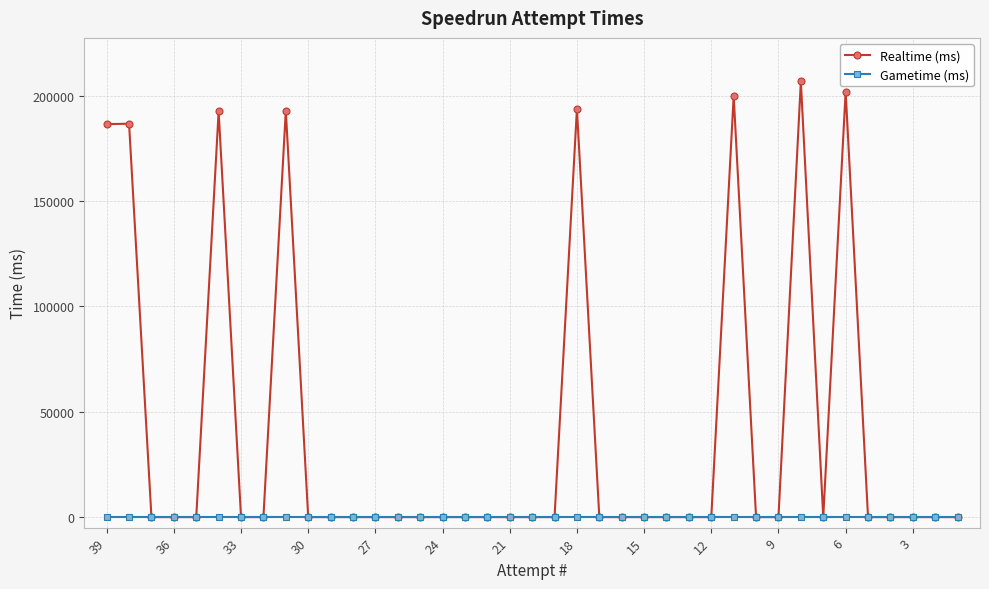

True or false: Realtime (ms) and Gametime (ms) intersect in this chart.

False